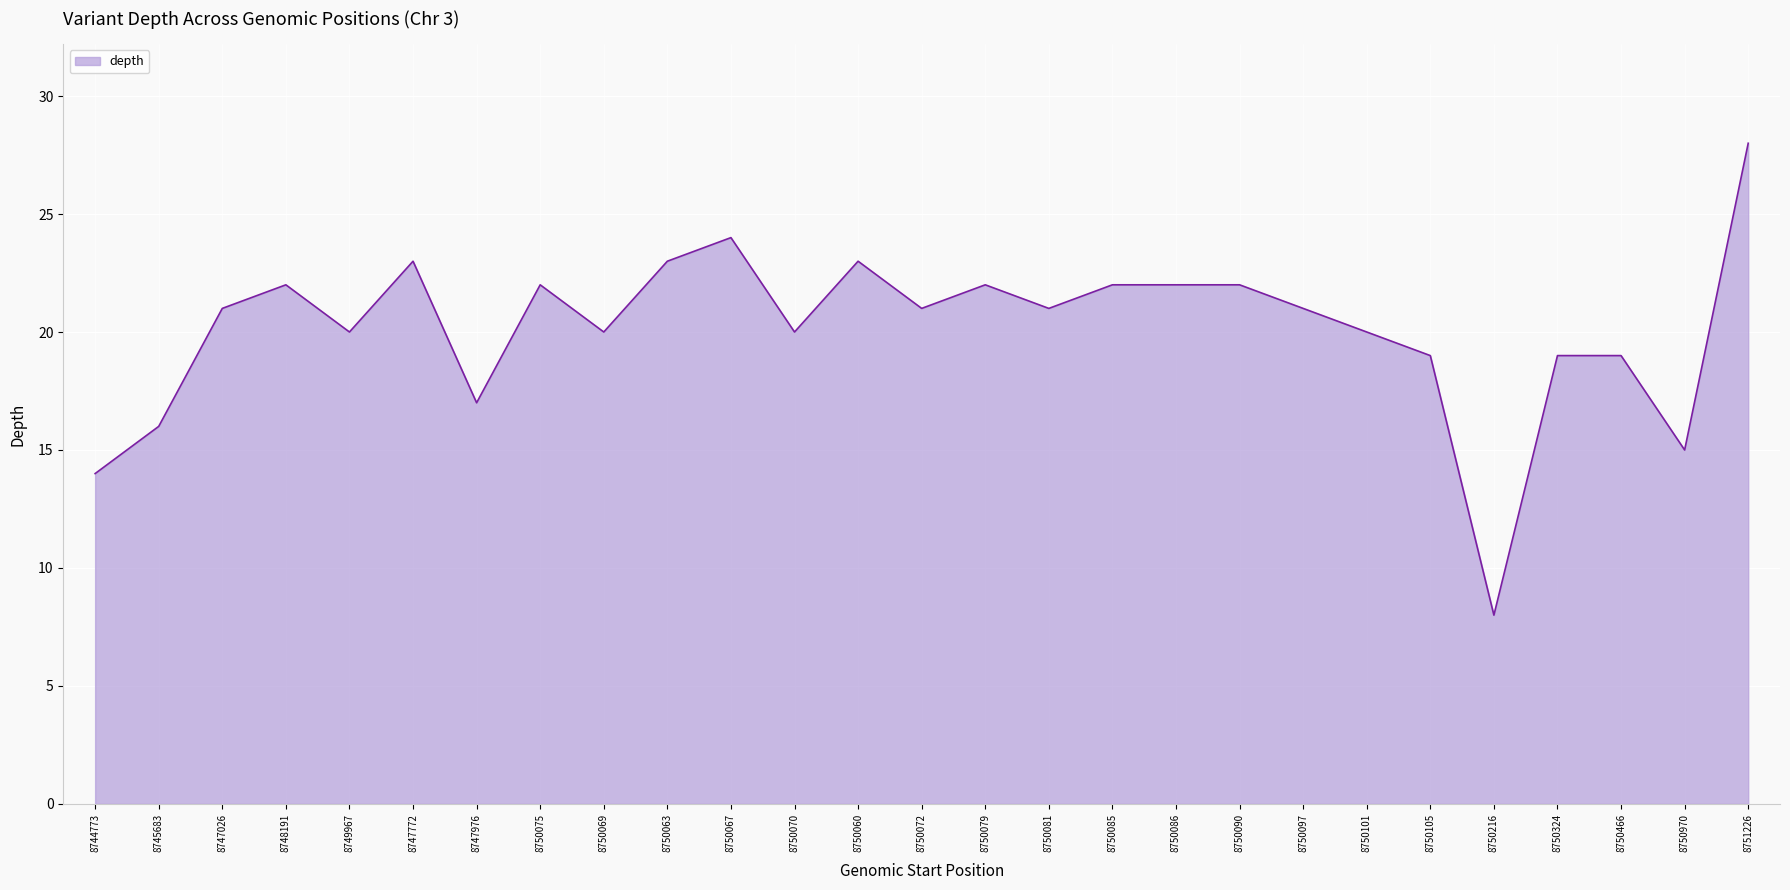

What is the difference between the values at 8750072 and 8750216?

13